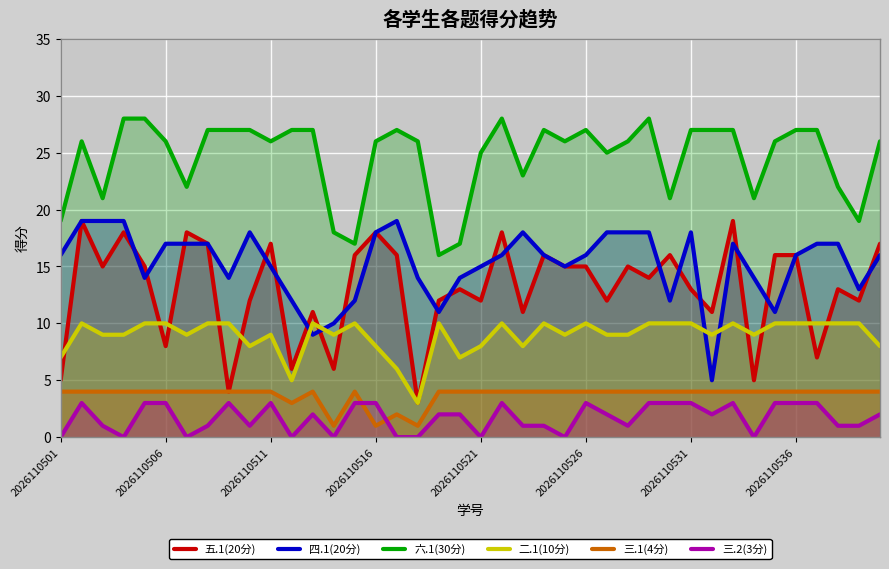

Rank the series at 8 from lowest to highest value.

三.2(3分), 五.1(20分), 三.1(4分), 二.1(10分), 四.1(20分), 六.1(30分)